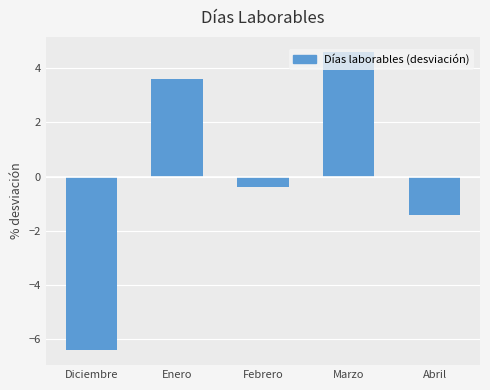

What is the sum of the values at Enero and Marzo?

8.2